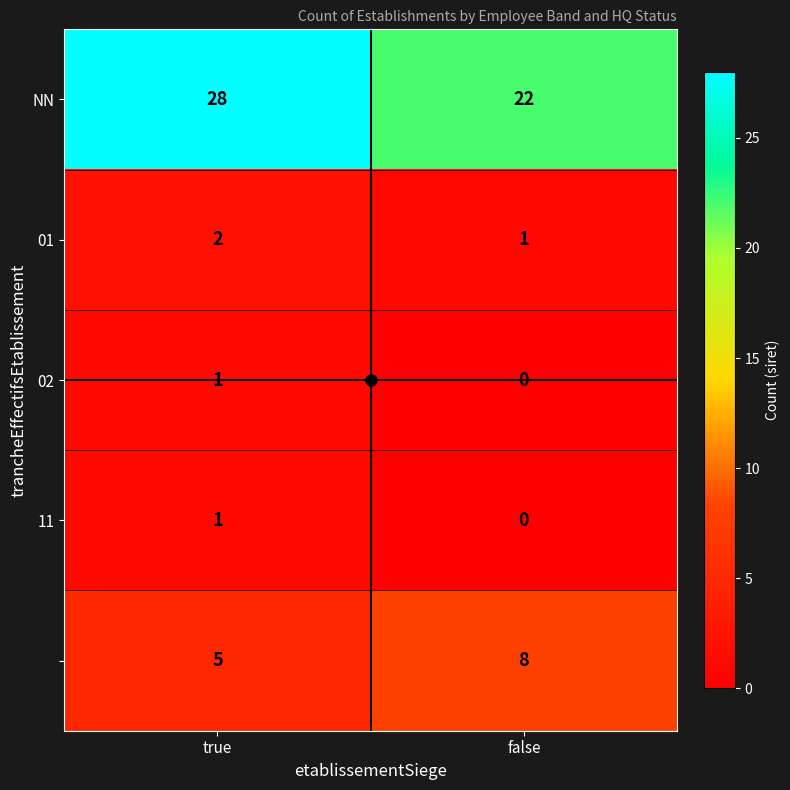

At which category does the chart reach its minimum across all series?

false